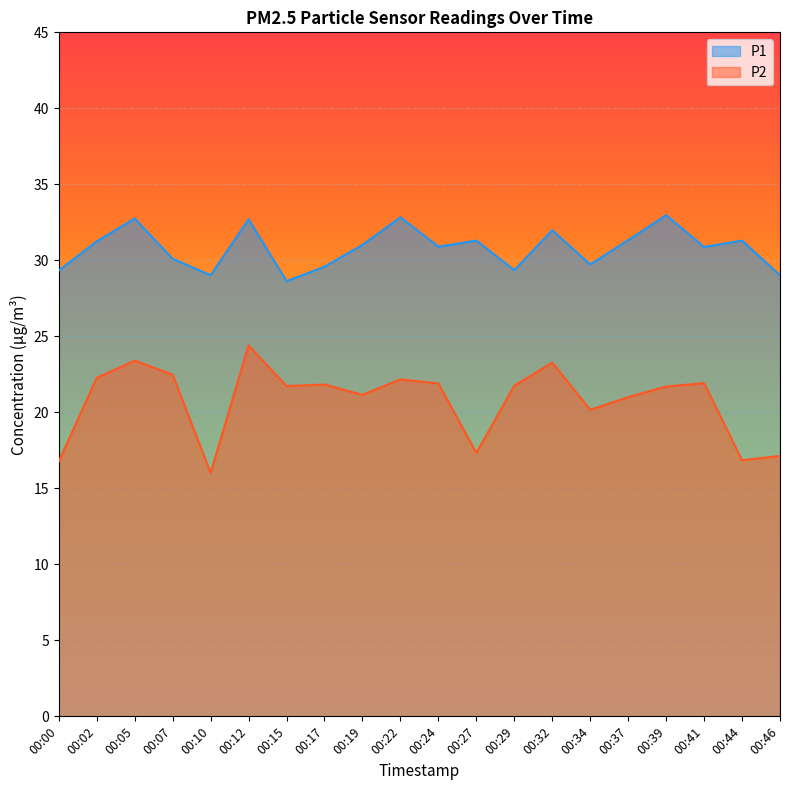

What is the total value across all series at 00:00?

46.1